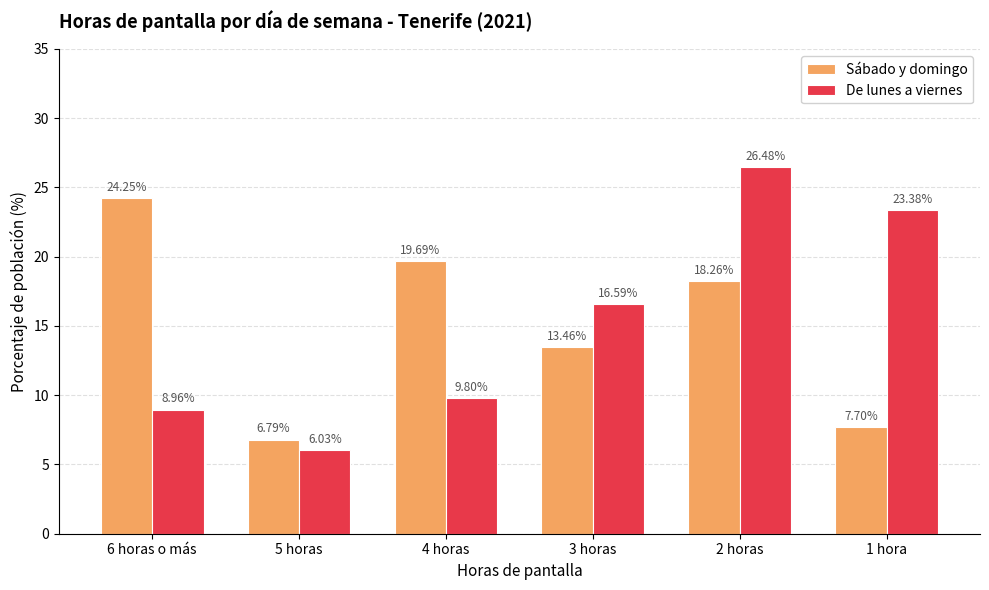

Between 4 horas and 2 horas, which series saw the biggest shift?

De lunes a viernes